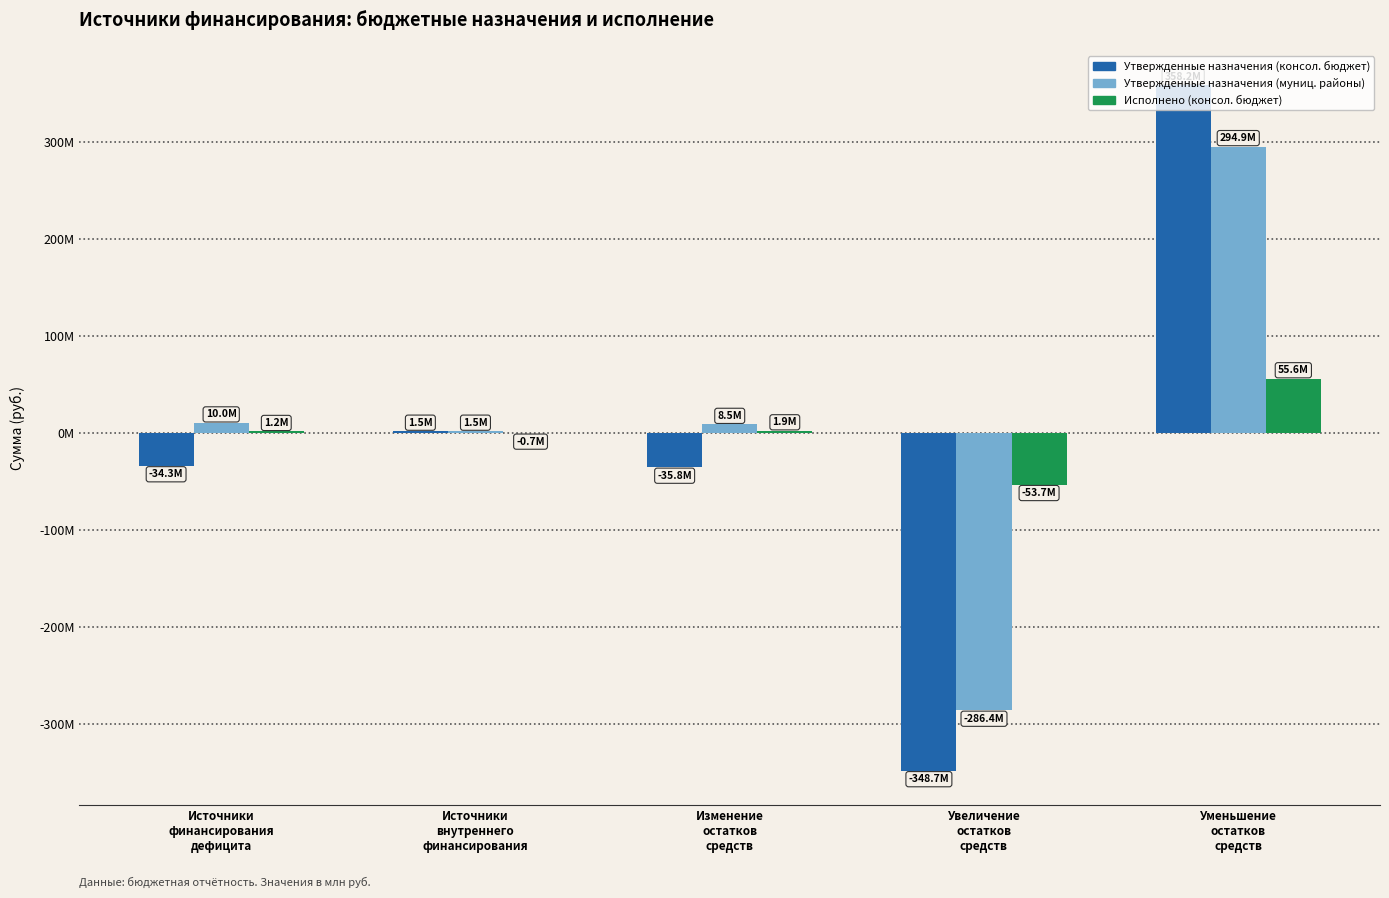

What is the label of the 2nd bar from the left?

Источники
внутреннего
финансирования